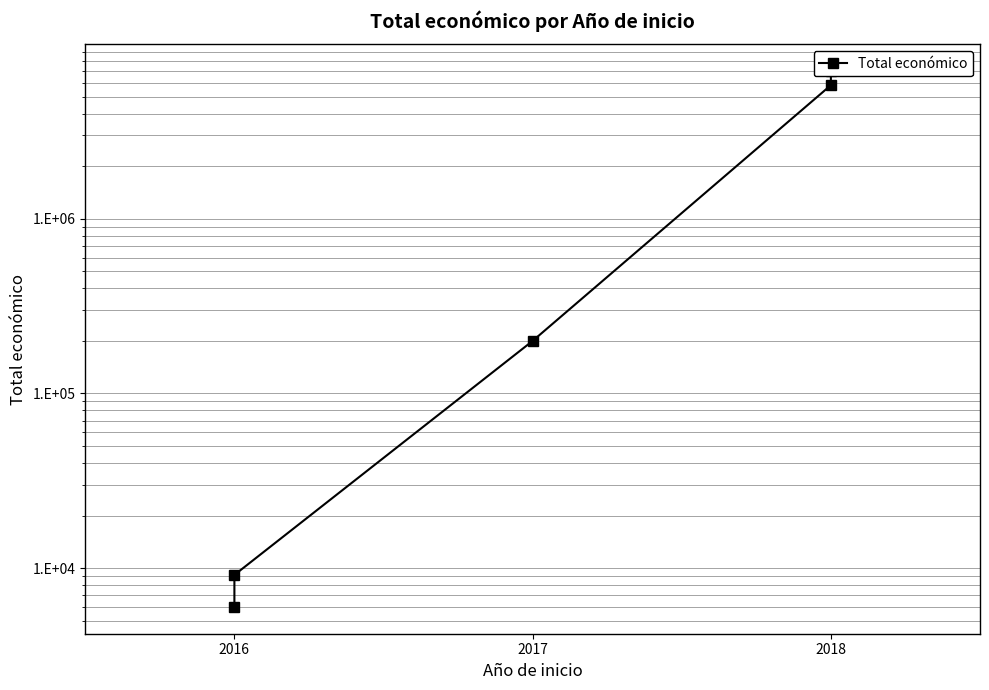

What is the label of the 1st point from the left?

2016